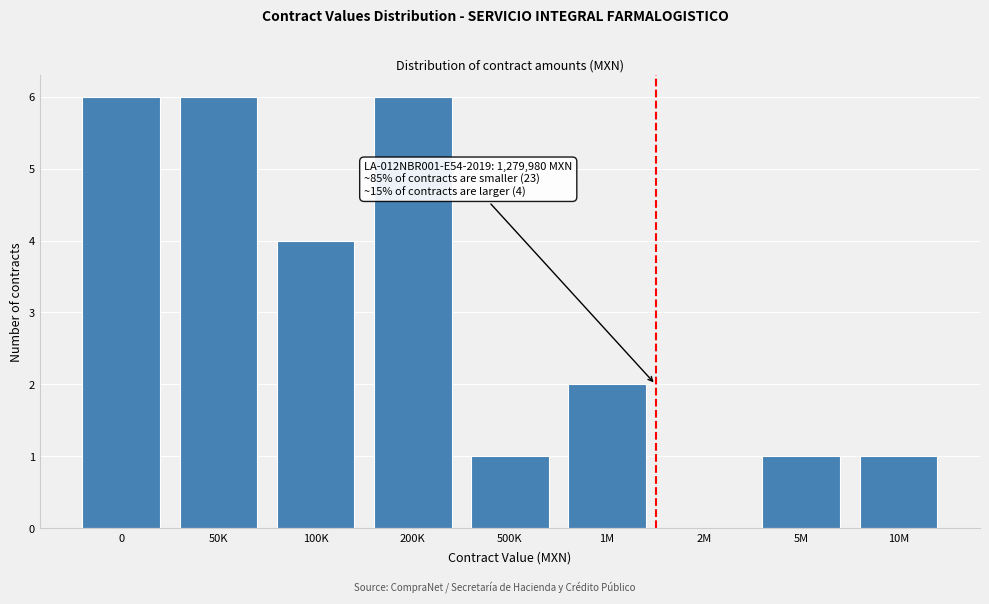

Reading left to right, list all the values displayed in this chart.

0=6	50K=6	100K=4	200K=6	500K=1	1M=2	2M=0	5M=1	10M=1